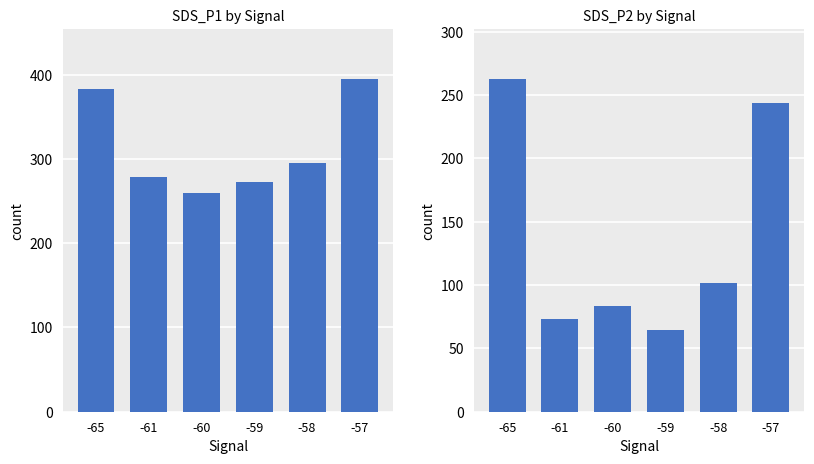

How many values in the SDS_P2 series exceed 101?

3